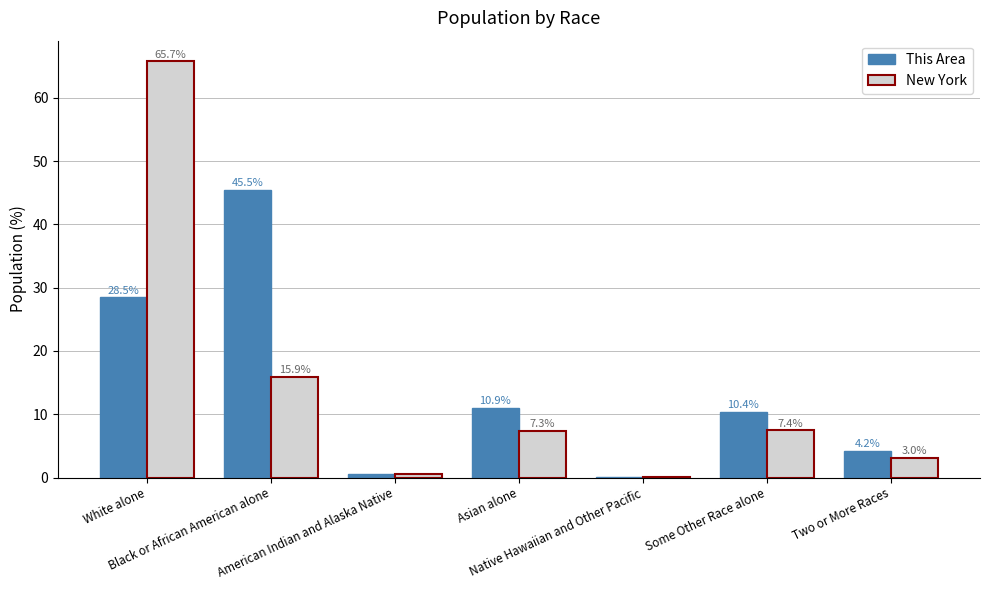

How many categories are shown in the chart?

7